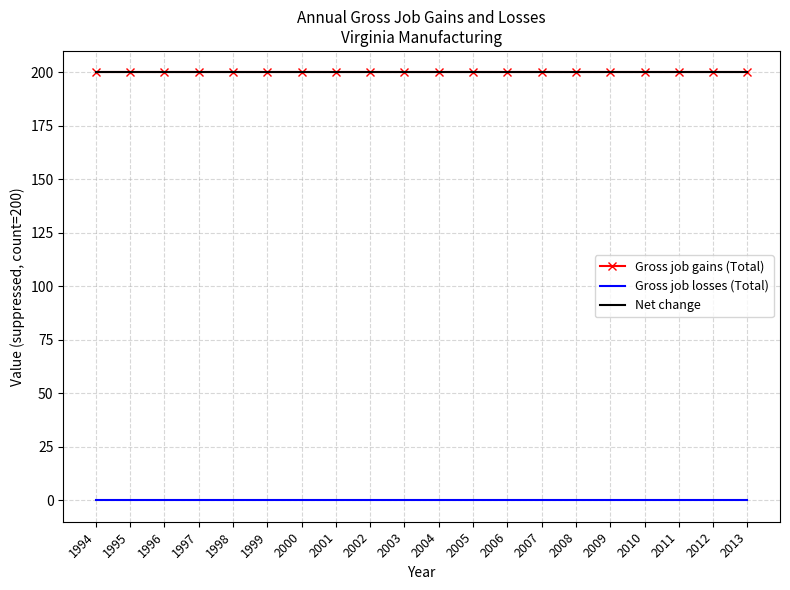

True or false: Gross job losses (Total) has a value of 0 at 1996.

True